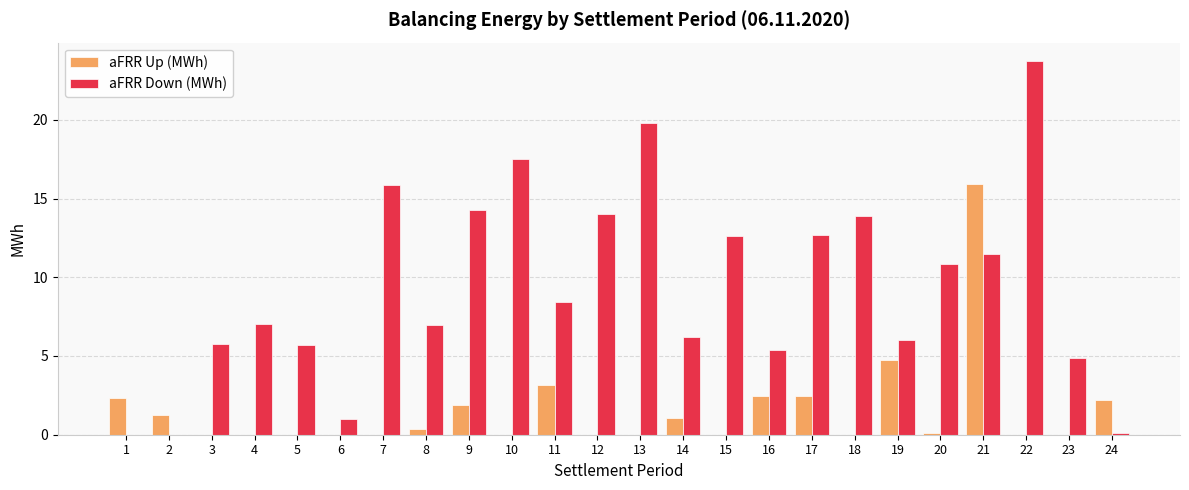

The value of aFRR Down (MWh) at 20 is 7.1. True or false?

False